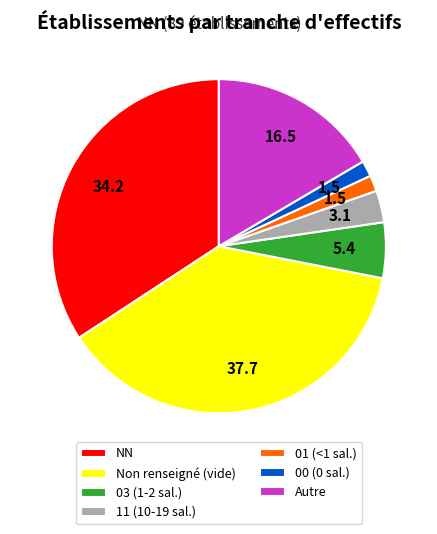

Is there any slice that represents more than half of the pie?

No